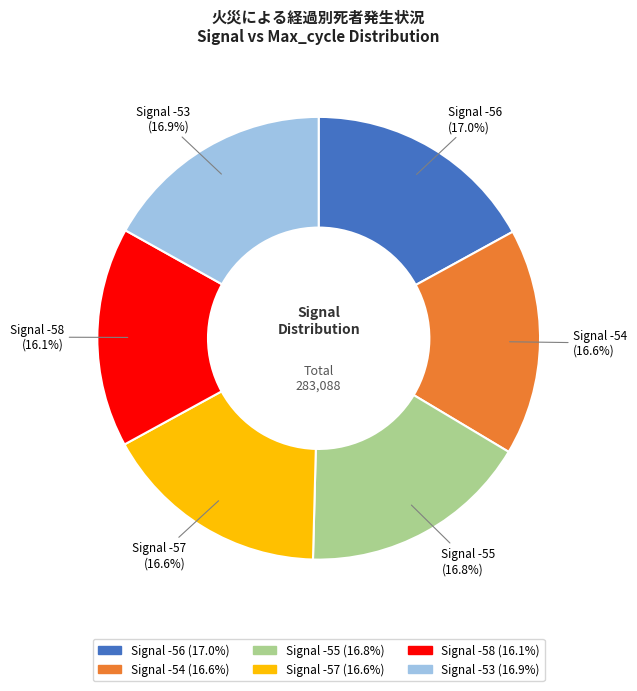

How much of the chart is everything except Signal -56?

83.0%